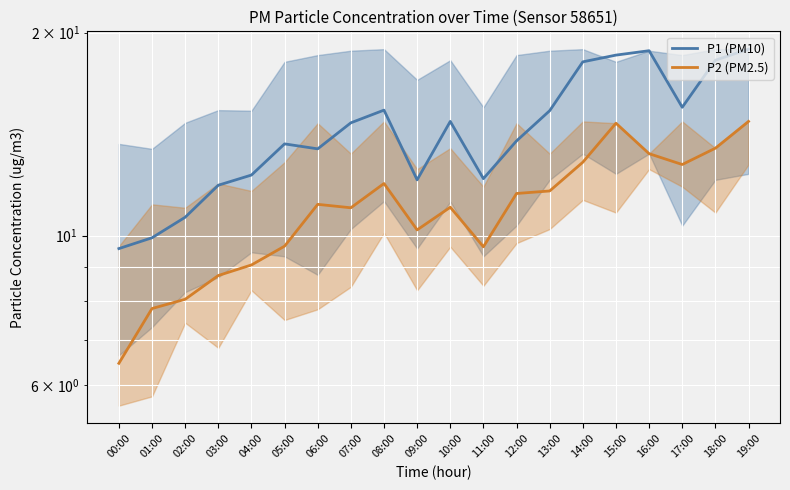

True or false: P1 (PM10) and P2 (PM2.5) cross at least once.

False